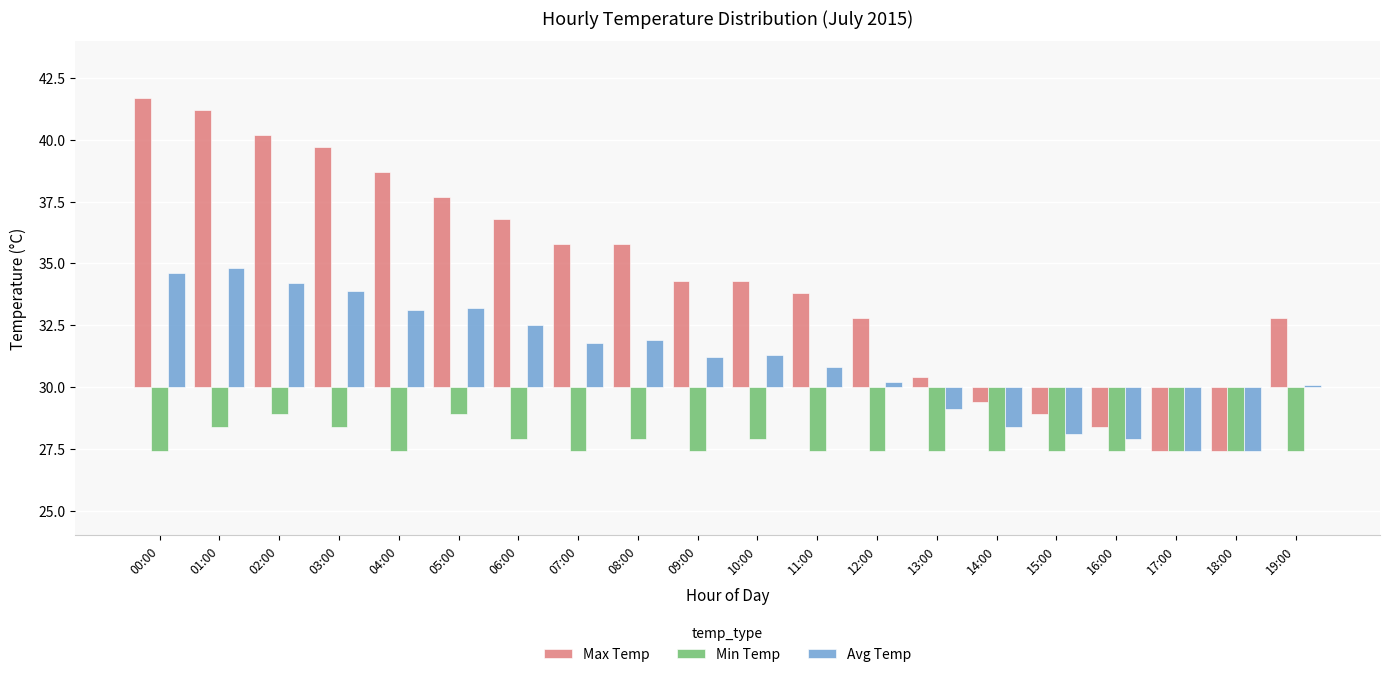

How many negative values does the Max Temp series have?

5